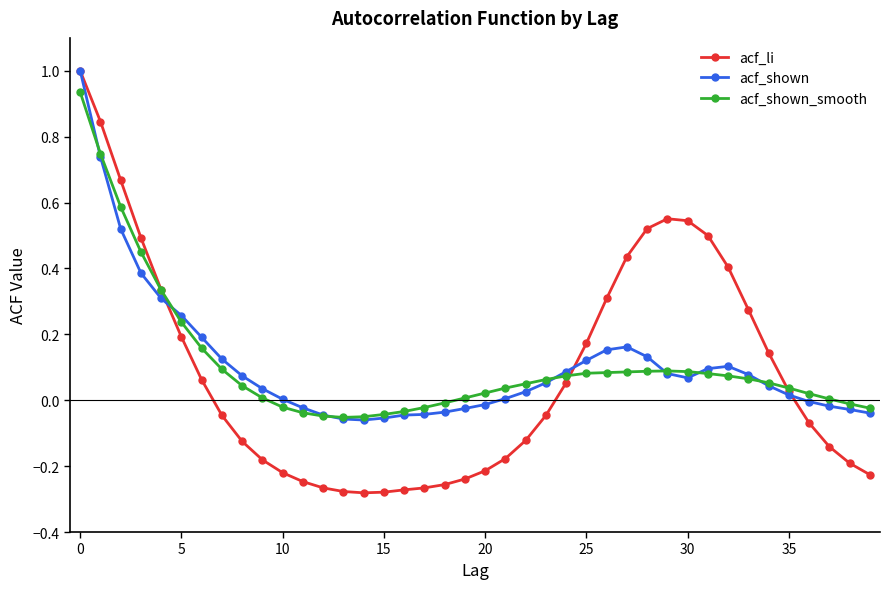

What are all the series names shown in the legend?

acf_li, acf_shown, acf_shown_smooth